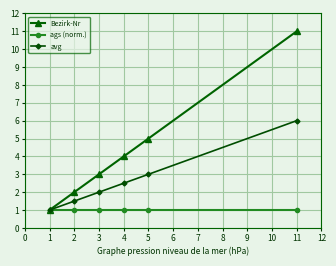

True or false: Bezirk-Nr has more than 2 points higher than both neighbors.

False